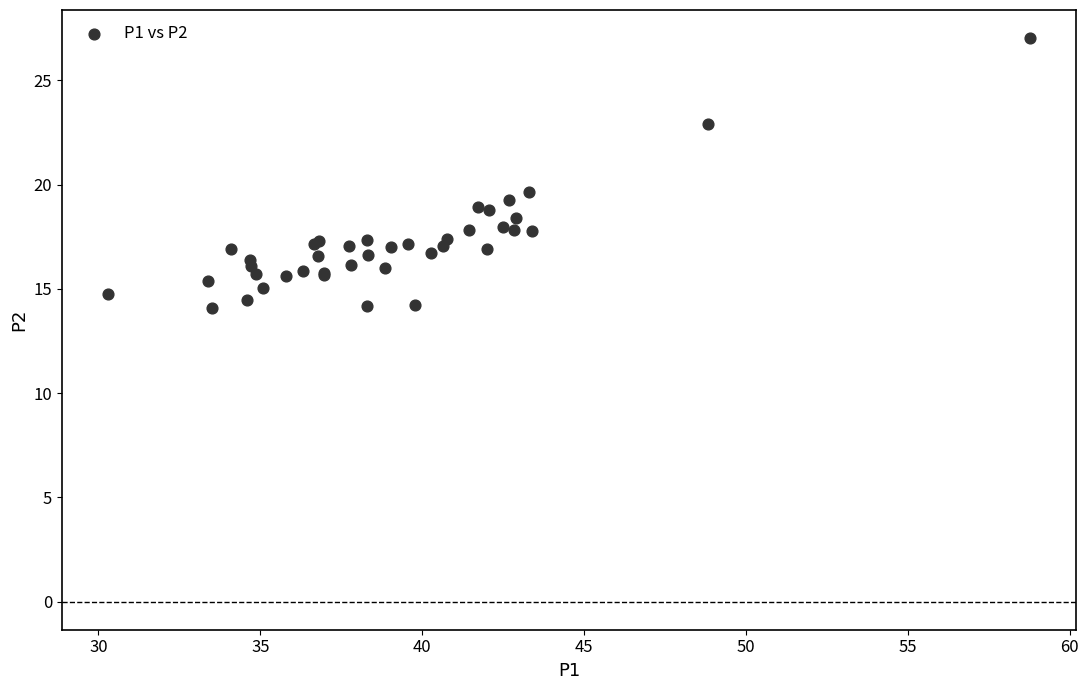

What Y value in the scatter plot is closest to 20?

19.6